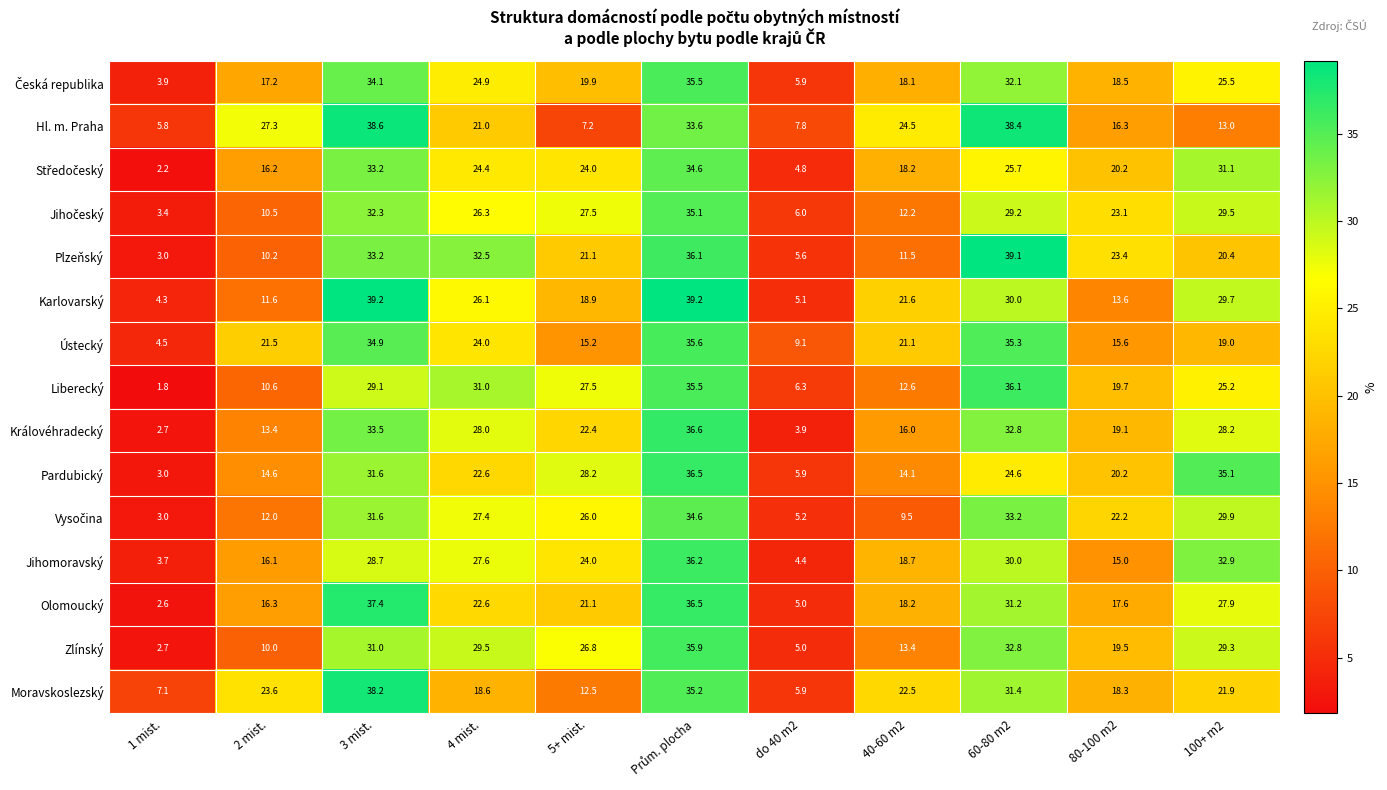

What is the difference between the second highest and minimum values in the Plzeňský series?

33.1